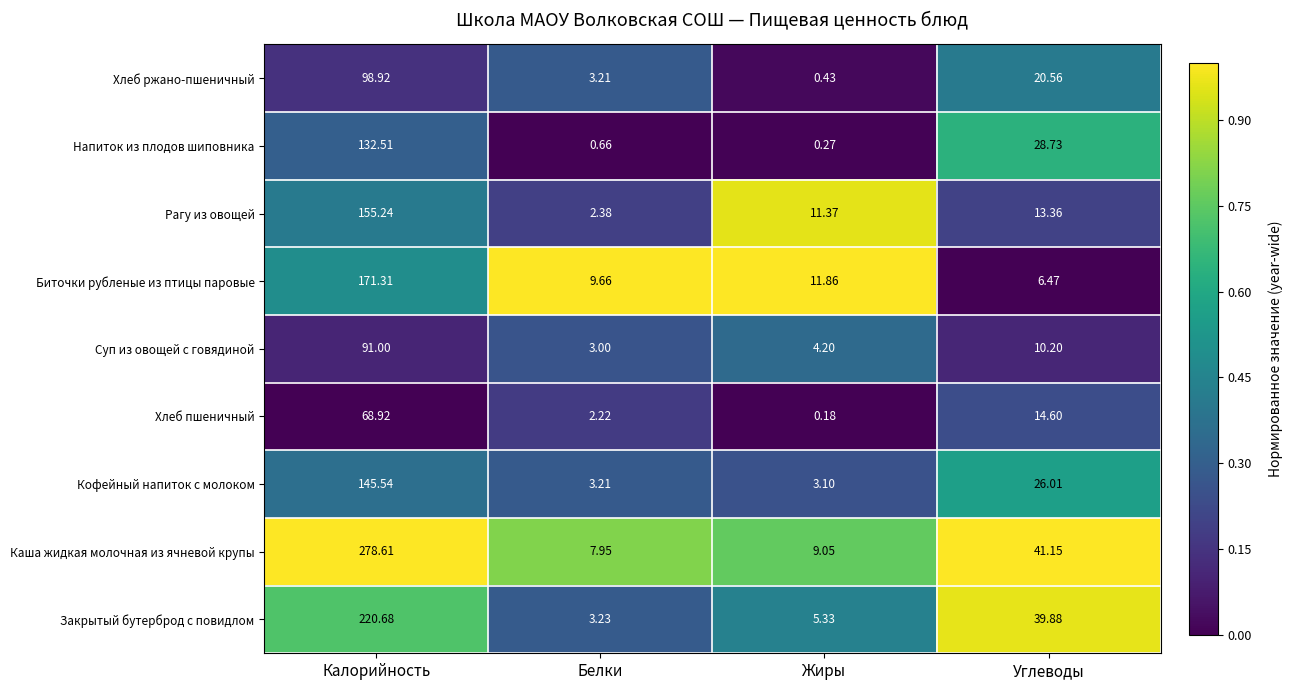

Which series has the largest total across all categories?

Каша жидкая молочная из ячневой крупы